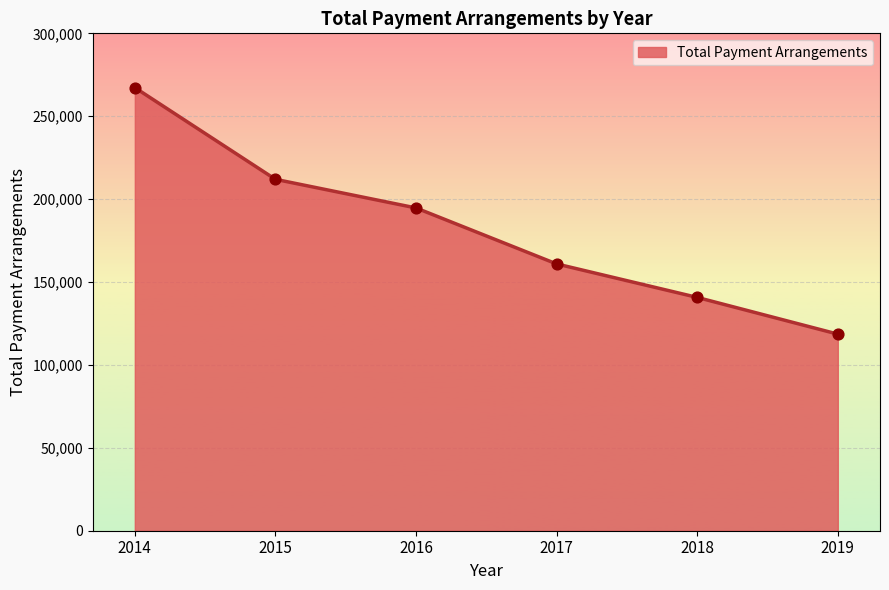

Between 2017 and 2019, which is larger?

2017